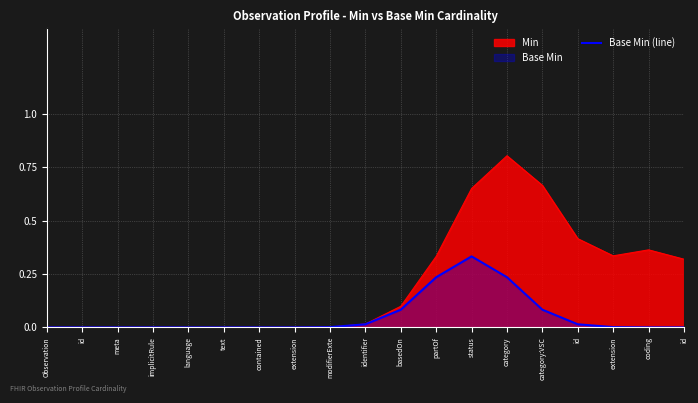

How many lines are shown in the chart?

2